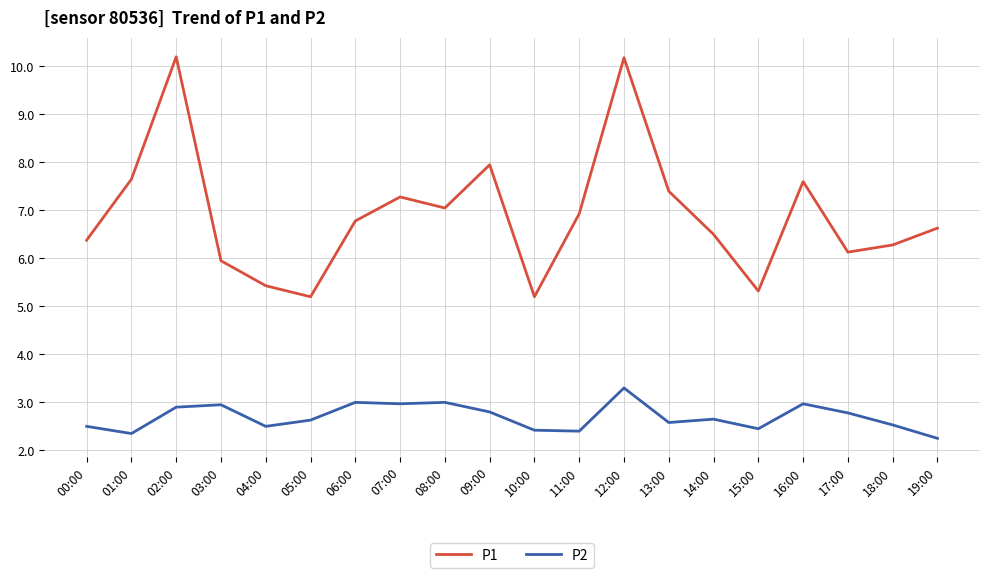

At 18:00, list the series in order from largest to smallest.

P1, P2